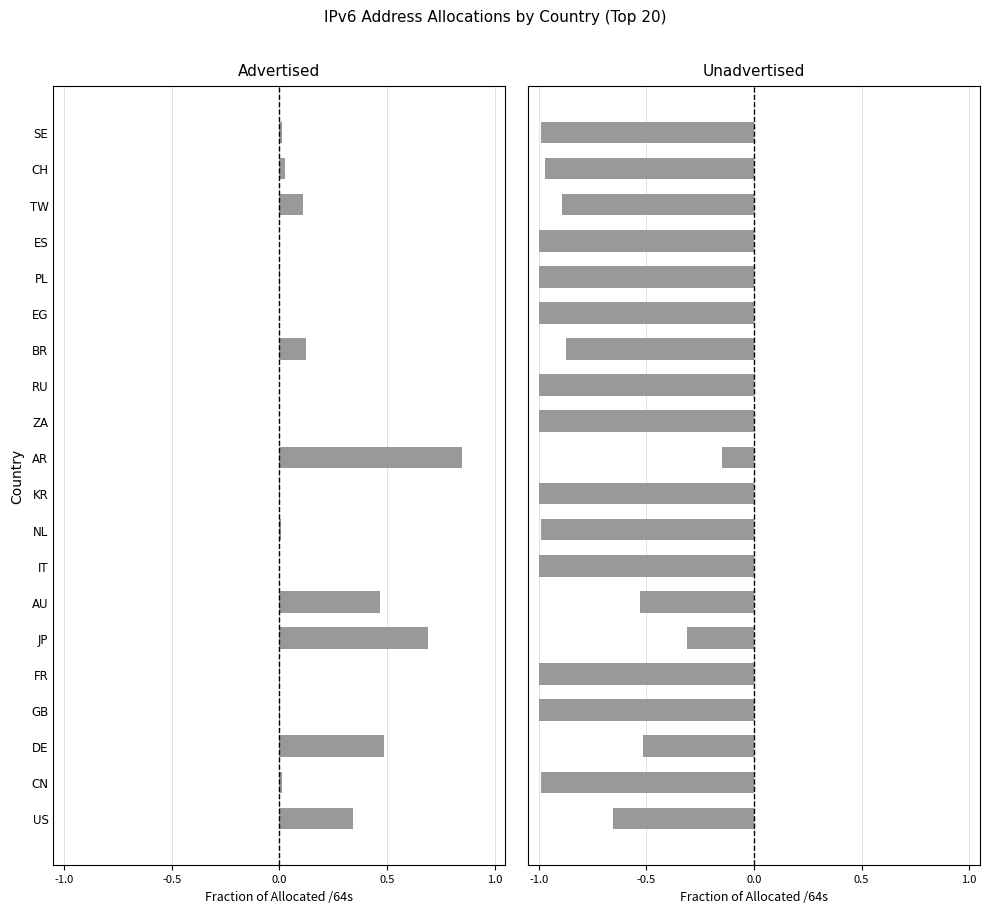

At PL, list the series in order from largest to smallest.

Advertised, Unadvertised